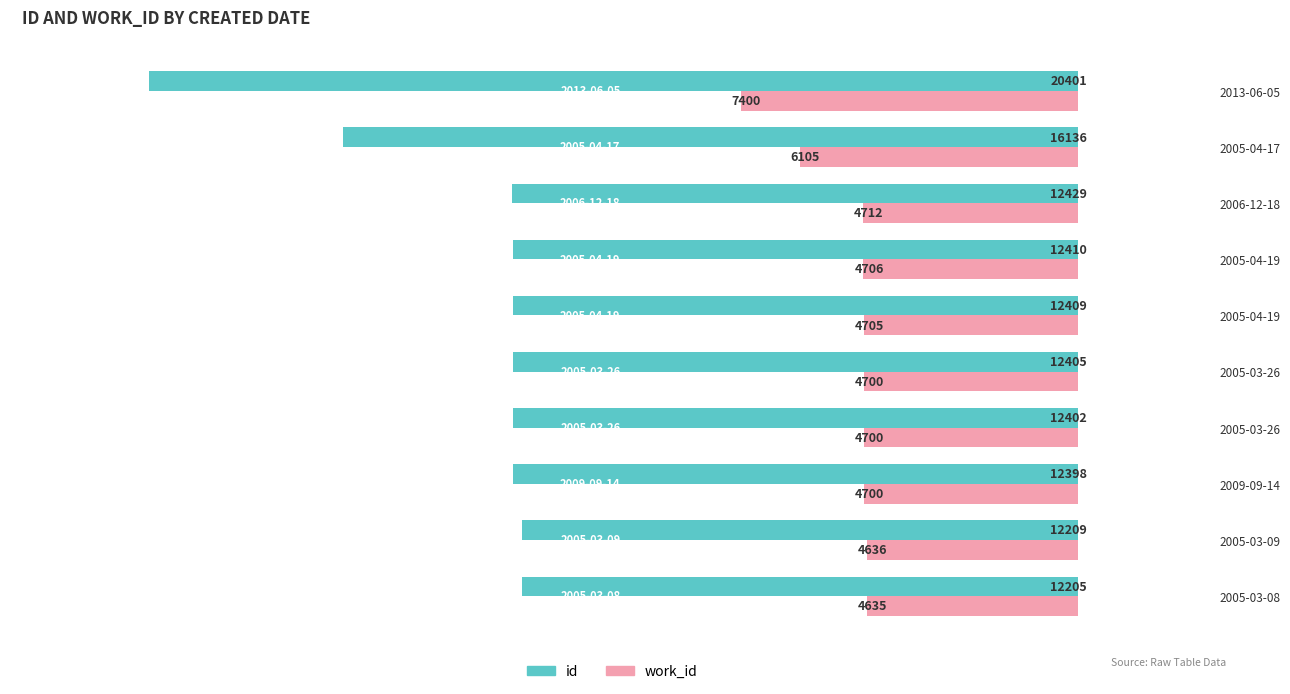

What is the sum of all id values?

135404